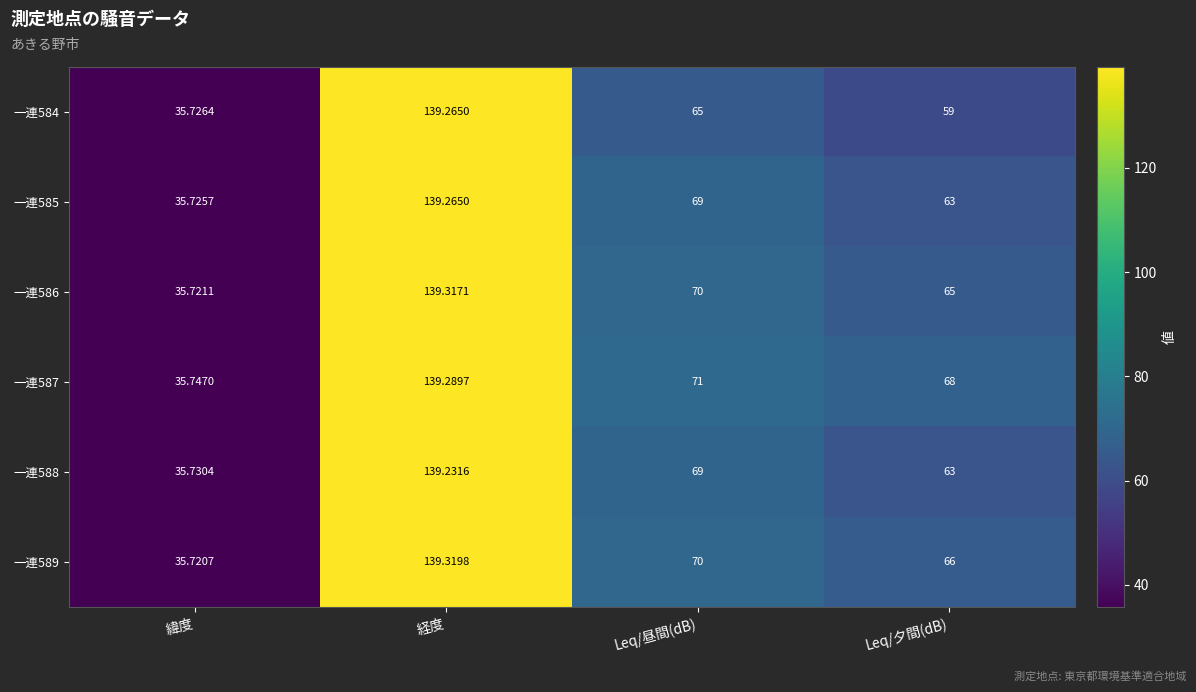

Where is 一連585 nearest to the value 87?

Leq/昼間(dB)